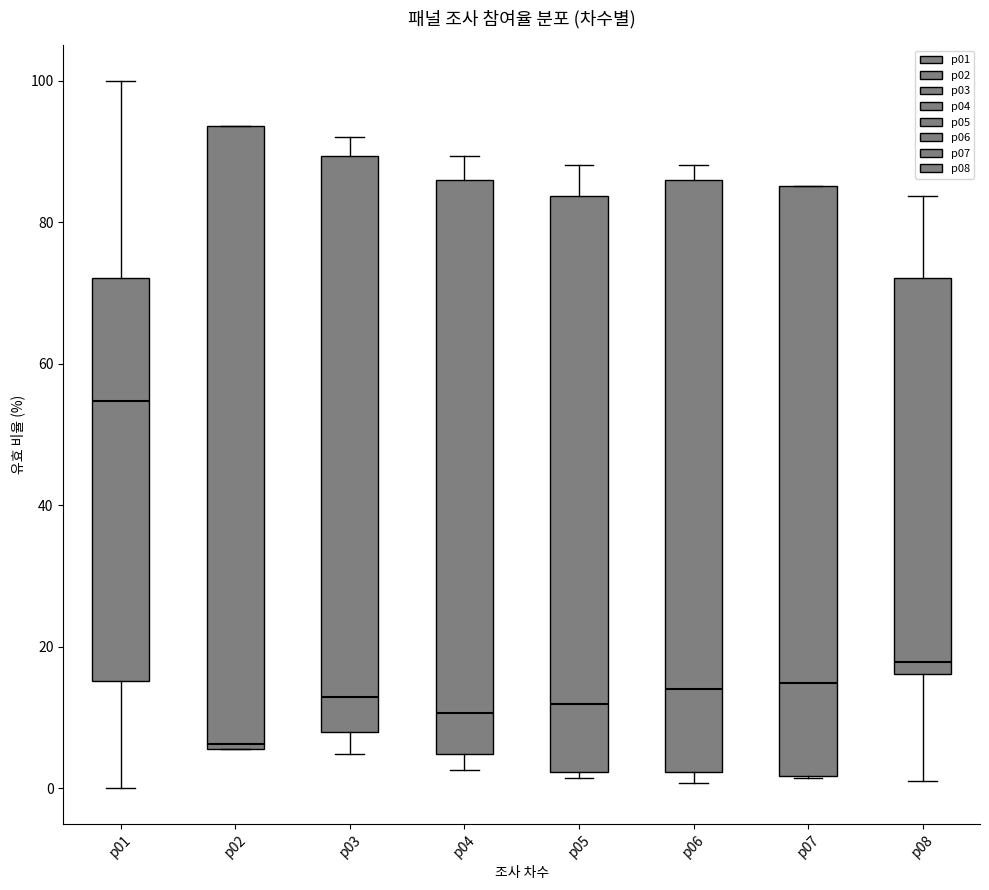

Where does the median line of the box for p07 sit on the y-axis? The values are not printed on the chart, so give them approximately, as read against the axis.

14